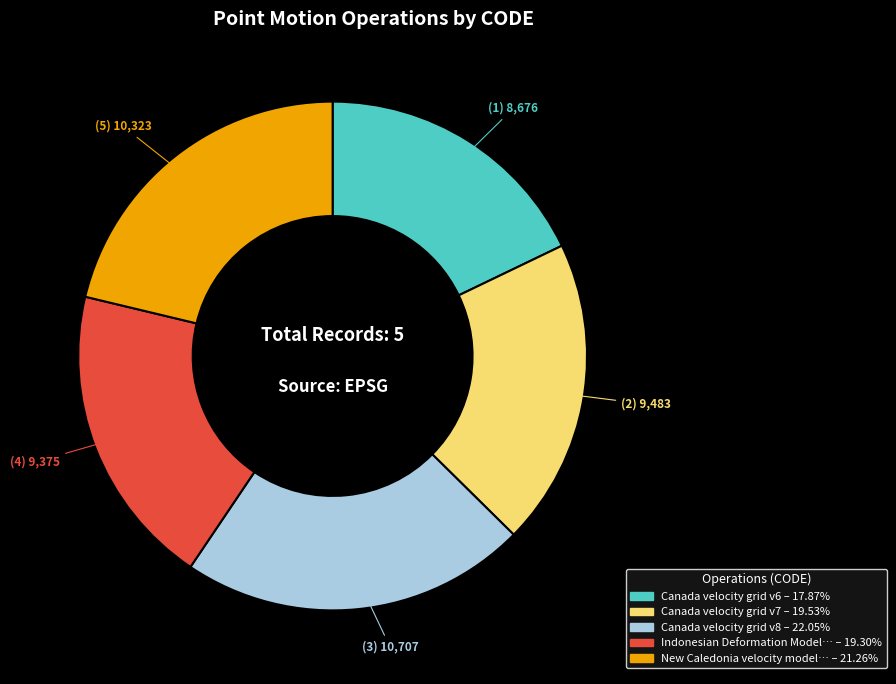

How many segments does this pie chart have?

5